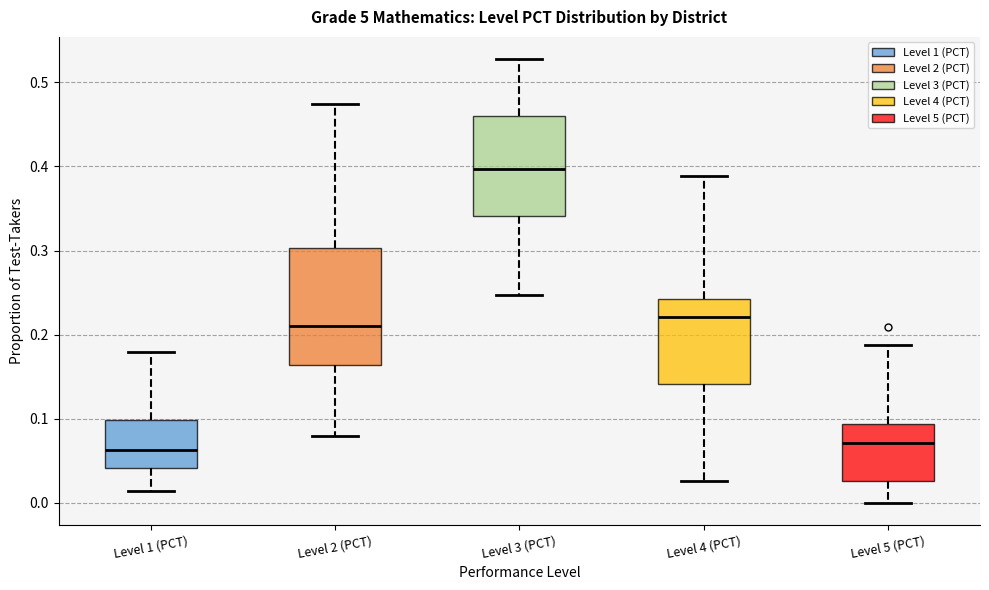

Where does the upper whisker of the box for Level 2 (PCT) end on the y-axis? The values are not printed on the chart, so give them approximately, as read against the axis.

0.47